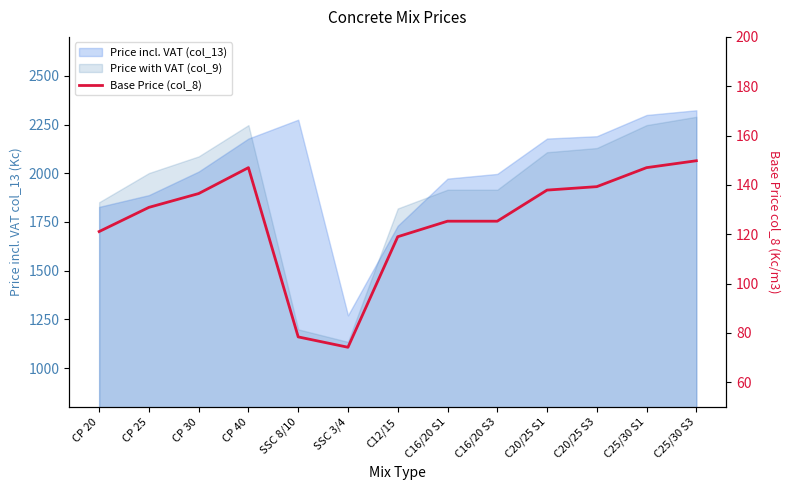

What is the sum of all values?

1631.7